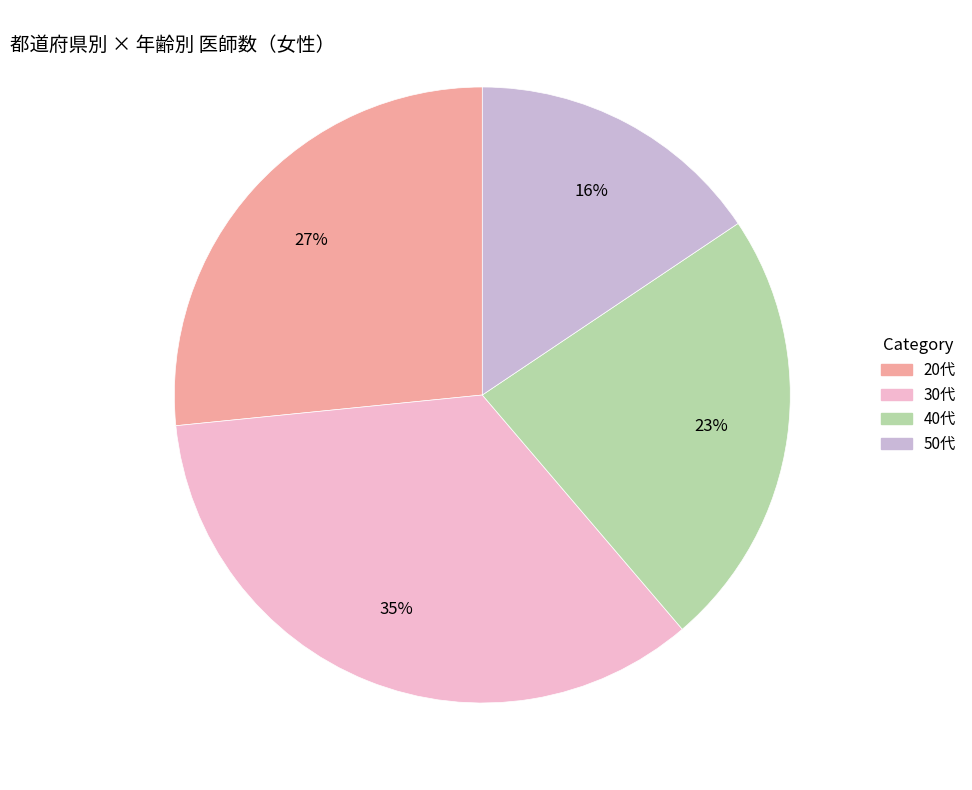

Is there a majority slice in this chart?

No